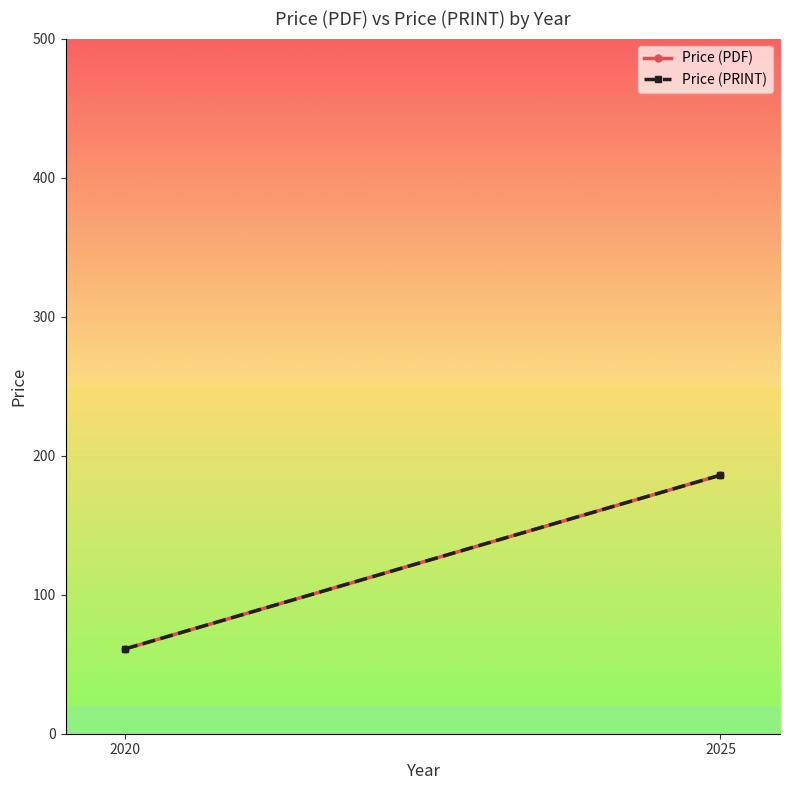

How many values in the Price (PDF) series are below 185?

1